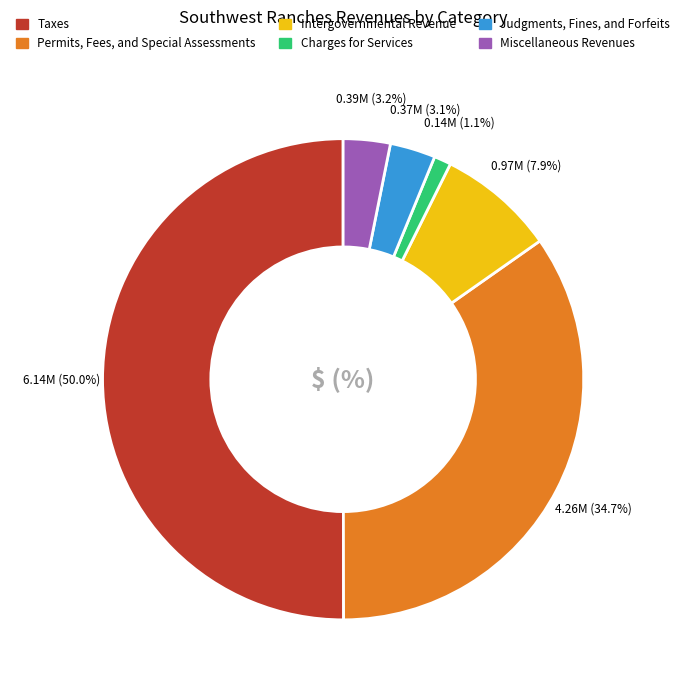

What percentage is the Intergovernmental Revenue slice, to the nearest percent?

8%